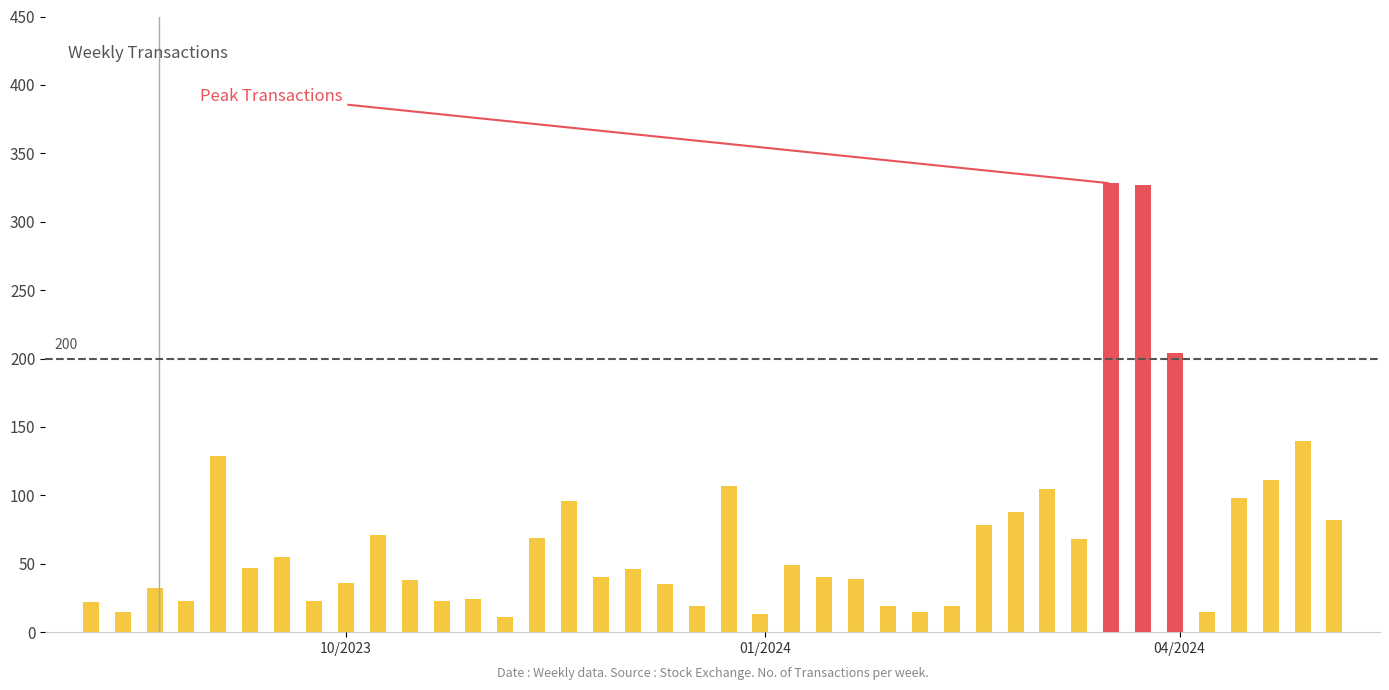

What is the value of the 3rd bar from the left?

32